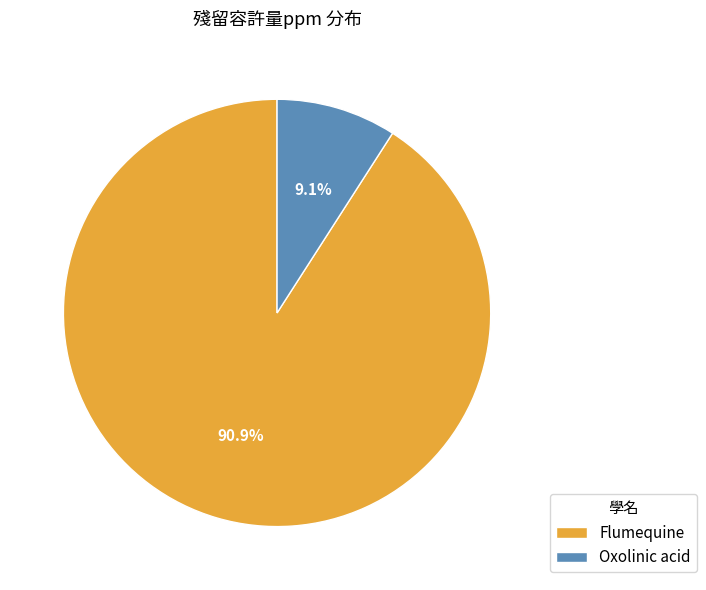

To the nearest percent, what is the average slice percentage?

50%